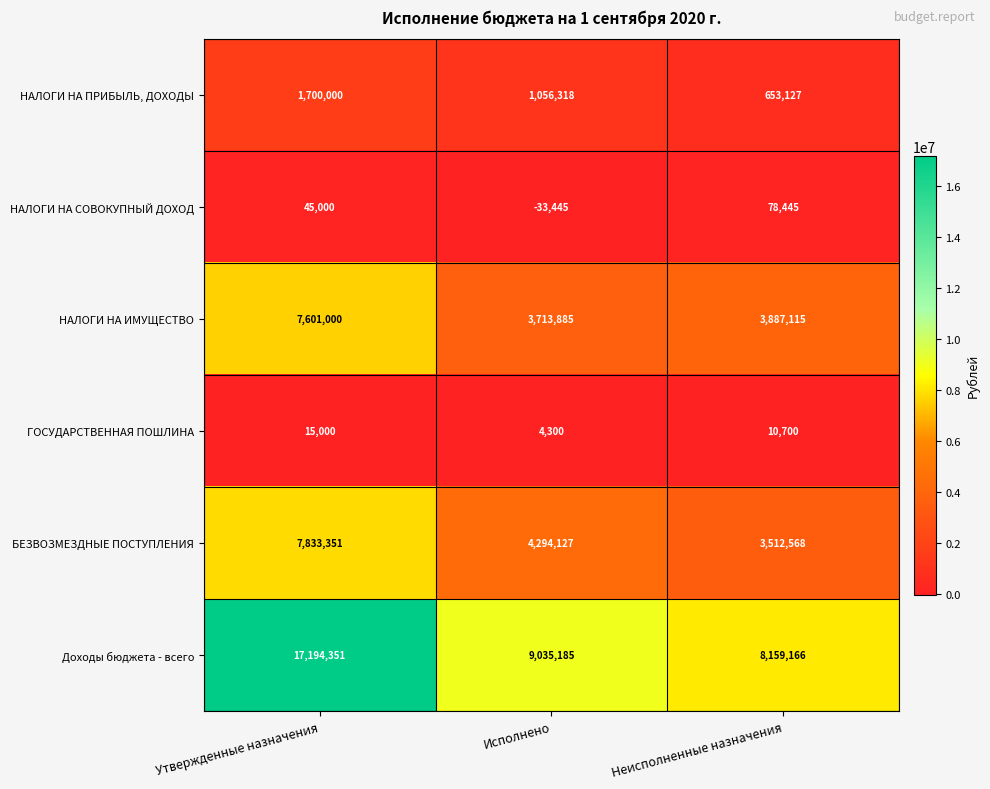

Reading left to right, extract all data points from this chart.

НАЛОГИ НА ПРИБЫЛЬ, ДОХОДЫ: 1700000	1056318	653127
НАЛОГИ НА СОВОКУПНЫЙ ДОХОД: 45000	-33445	78445
НАЛОГИ НА ИМУЩЕСТВО: 7601000	3713885	3887115
ГОСУДАРСТВЕННАЯ ПОШЛИНА: 15000	4300	10700
БЕЗВОЗМЕЗДНЫЕ ПОСТУПЛЕНИЯ: 7833351	4294127	3512568
Доходы бюджета - всего: 17194351	9035185	8159166